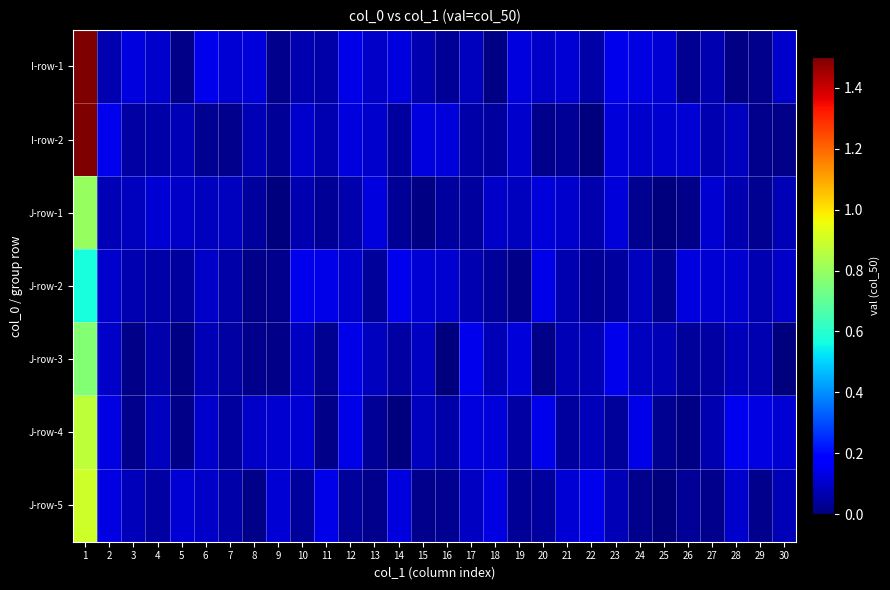

What is the spread (max minus min) of values at 19?

0.1